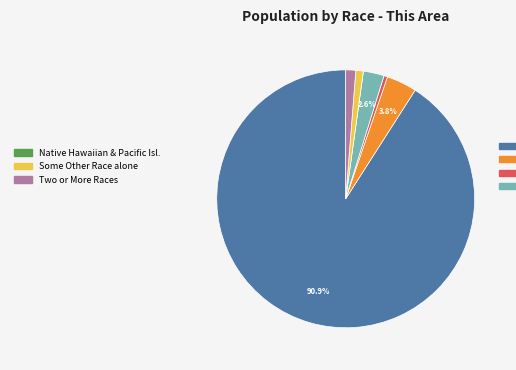

Is there any slice that represents more than half of the pie?

Yes